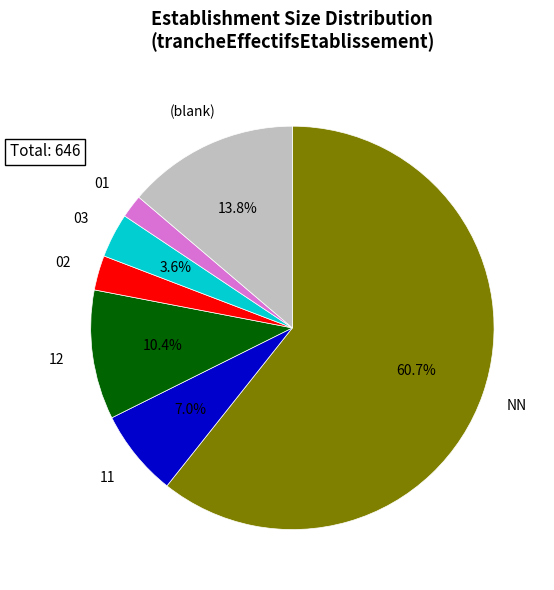

What percentage is the 12 slice, to the nearest percent?

10%